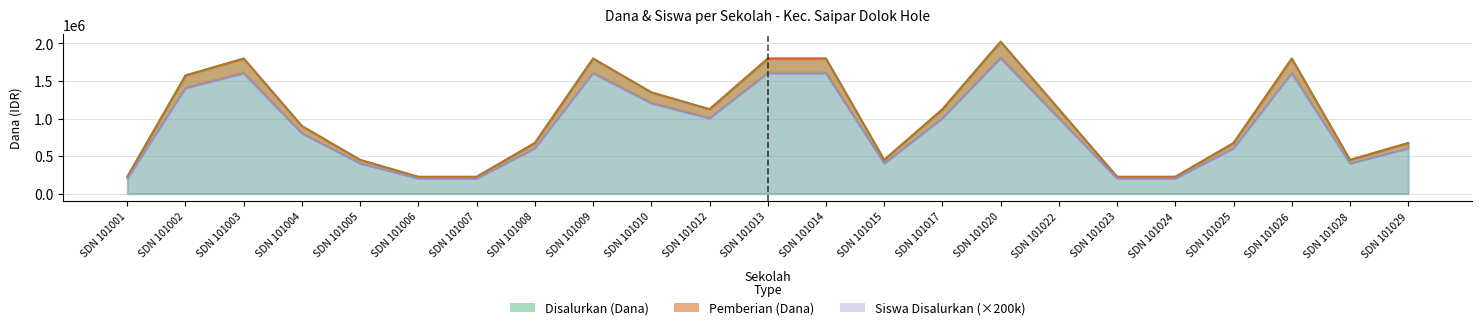

How many series are shown in this chart?

3